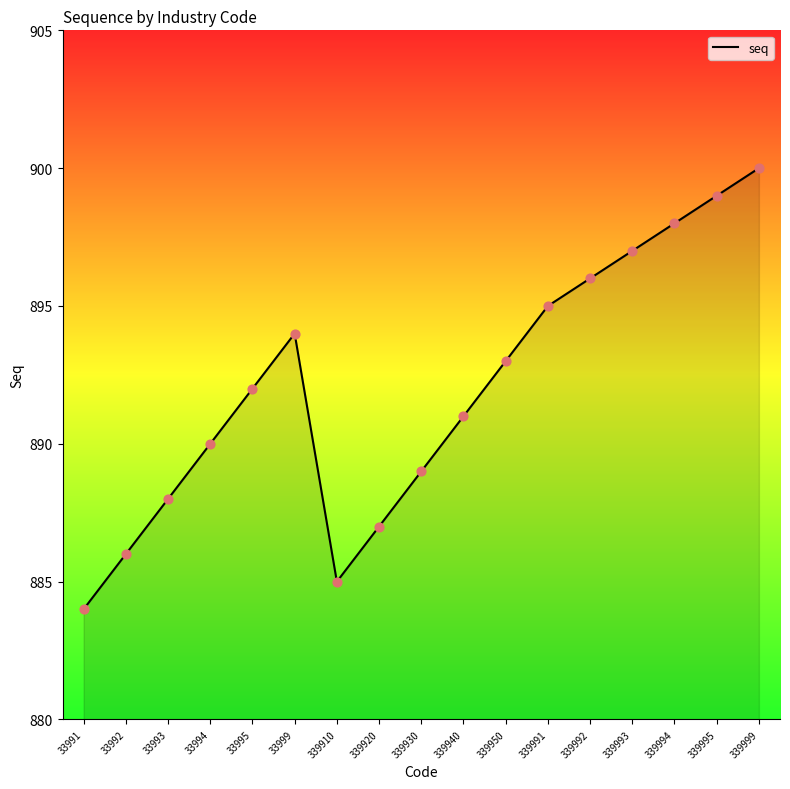

Between 339991 and 33994, which is larger?

339991